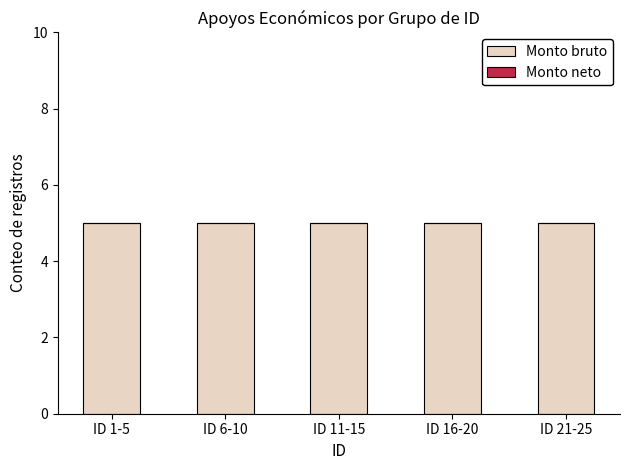

The value of Monto bruto at ID 16-20 is 8. True or false?

False